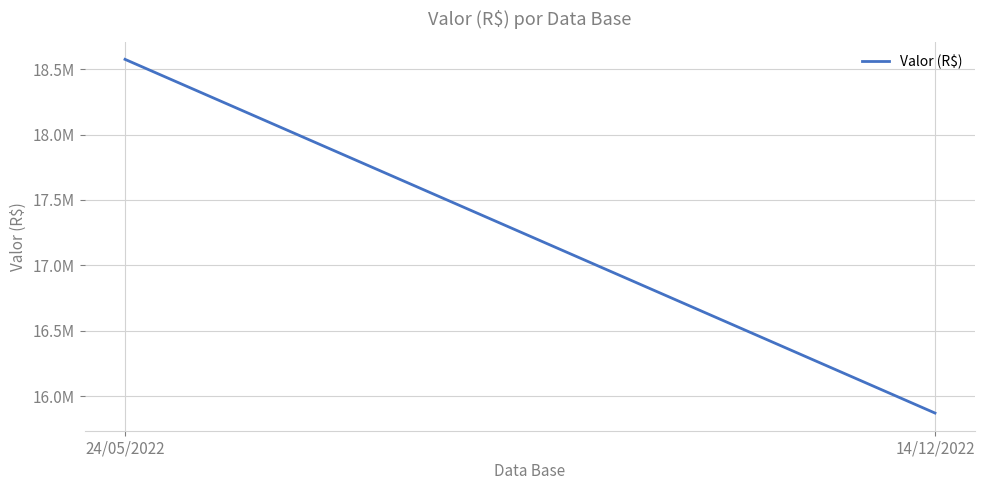

True or false: the data shows 33347642.1 at 24/05/2022.

False